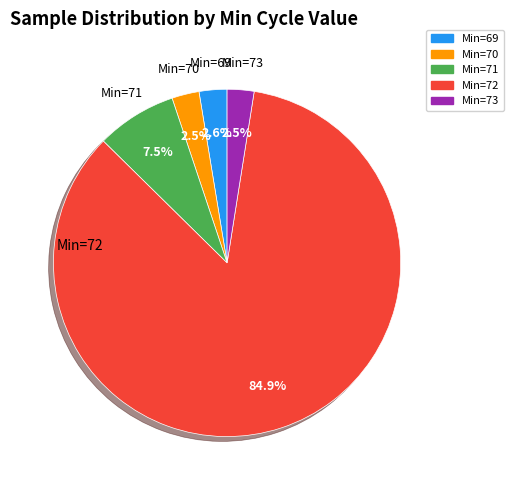

Does any single category account for the majority?

Yes